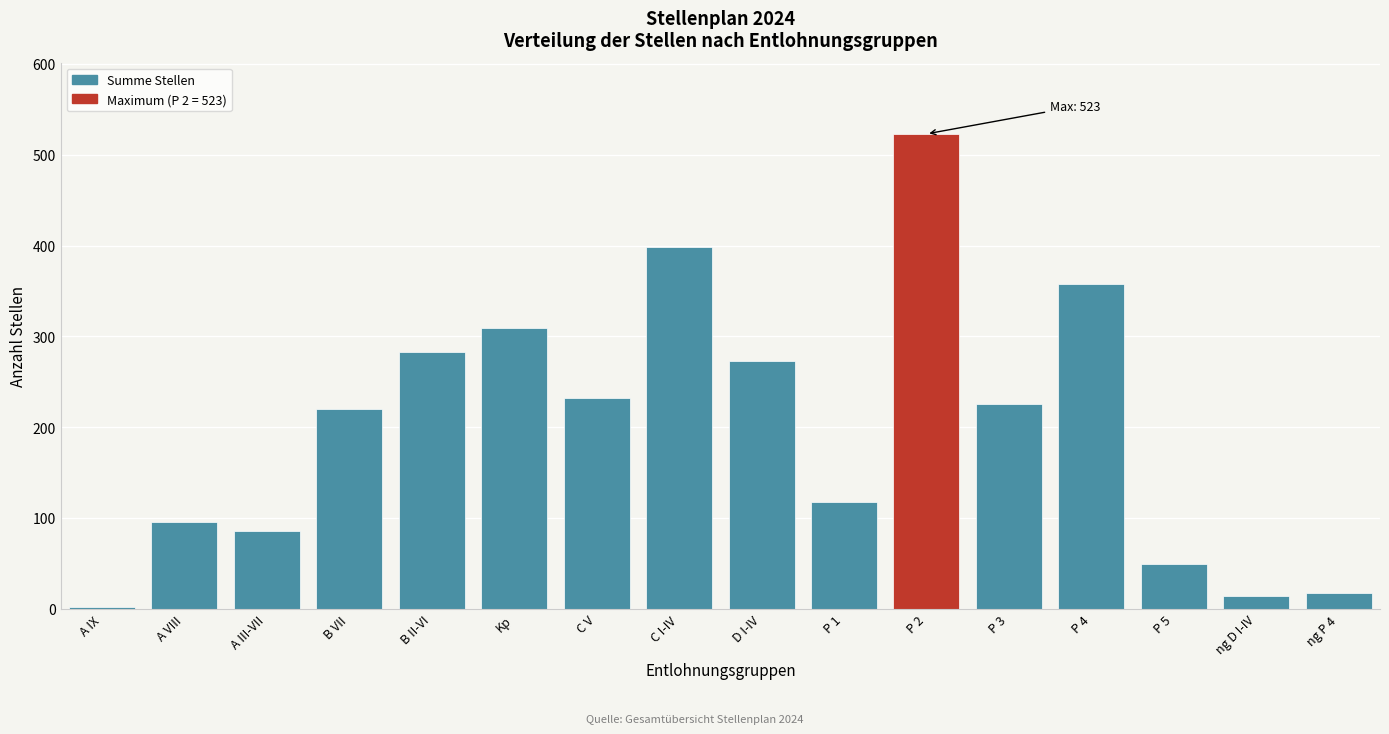

Reading right to left, extract all data points from this chart.

ng P 4=17	ng D I-IV=14	P 5=49	P 4=358	P 3=225	P 2=523	P 1=117	D I-IV=273	C I-IV=398	C V=232	Kp=309	B II-VI=283	B VII=220	A III-VII=86	A VIII=96	A IX=2